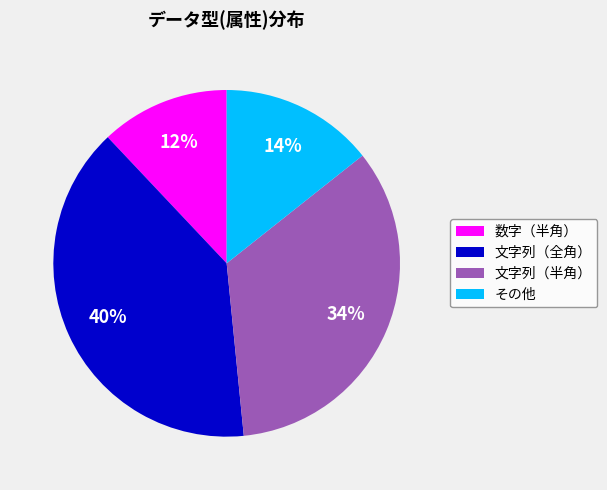

Which slice is the smallest?

数字（半角）